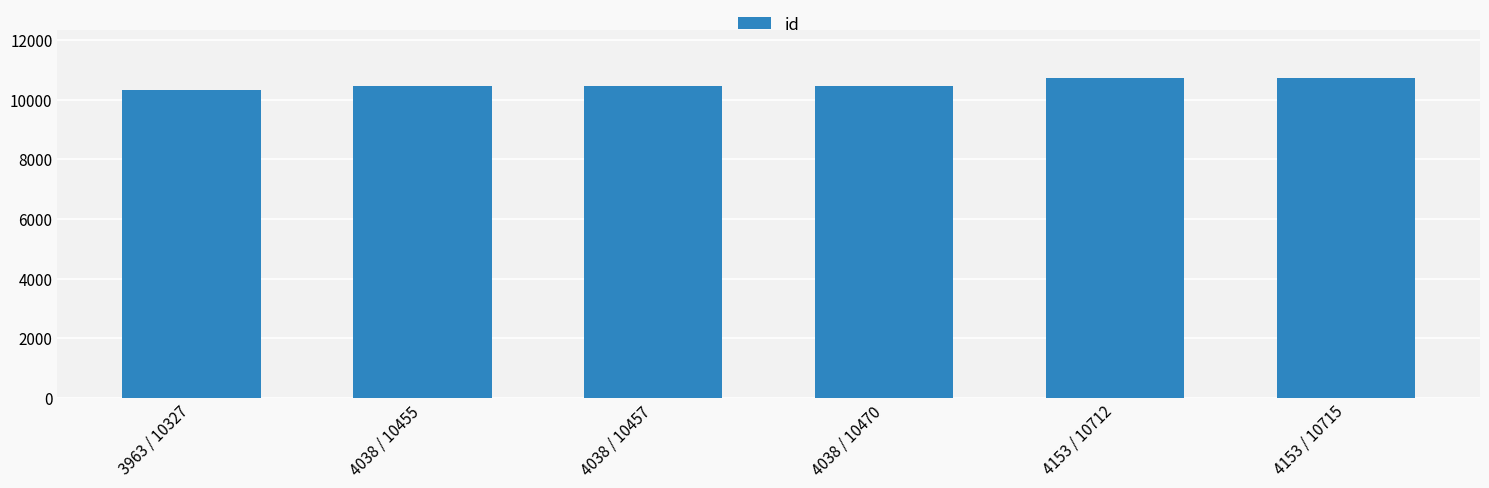

What is the difference between the second highest and second lowest values?

257